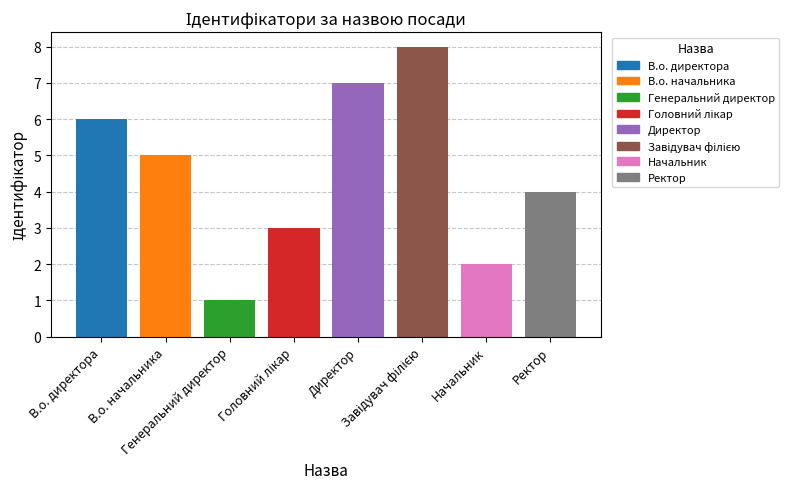

What is the value of the 6th bar from the left?

8